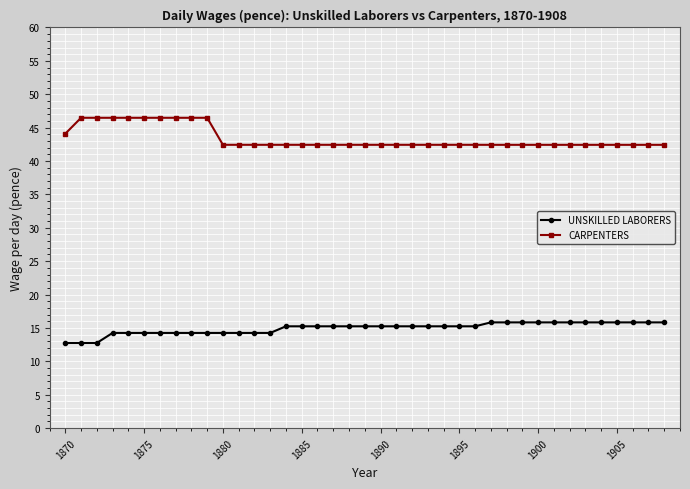

Which series has the largest total across all categories?

CARPENTERS